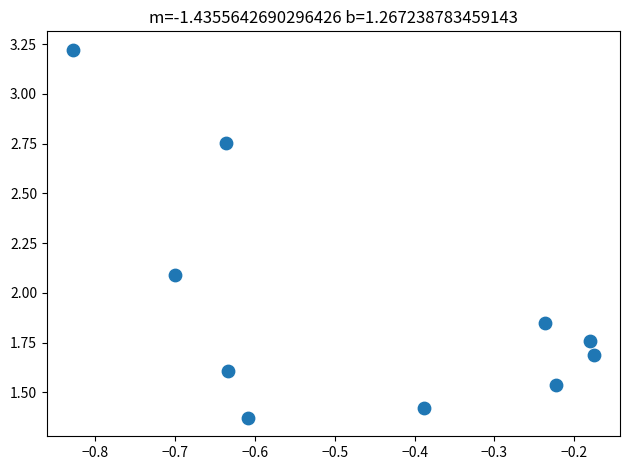

What Y value in the scatter plot is closest to 2?

2.1